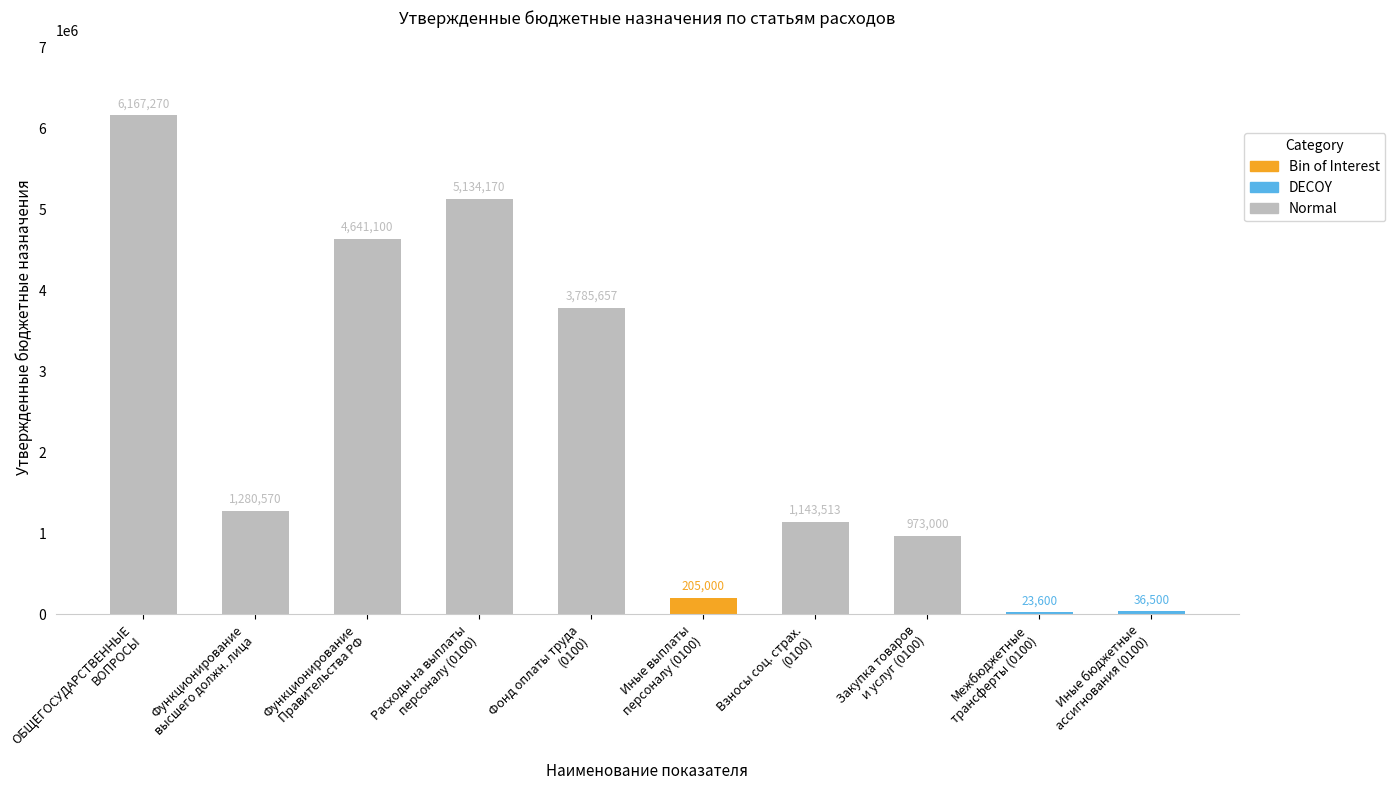

Are the bars grouped side by side (vs. stacked)?

No